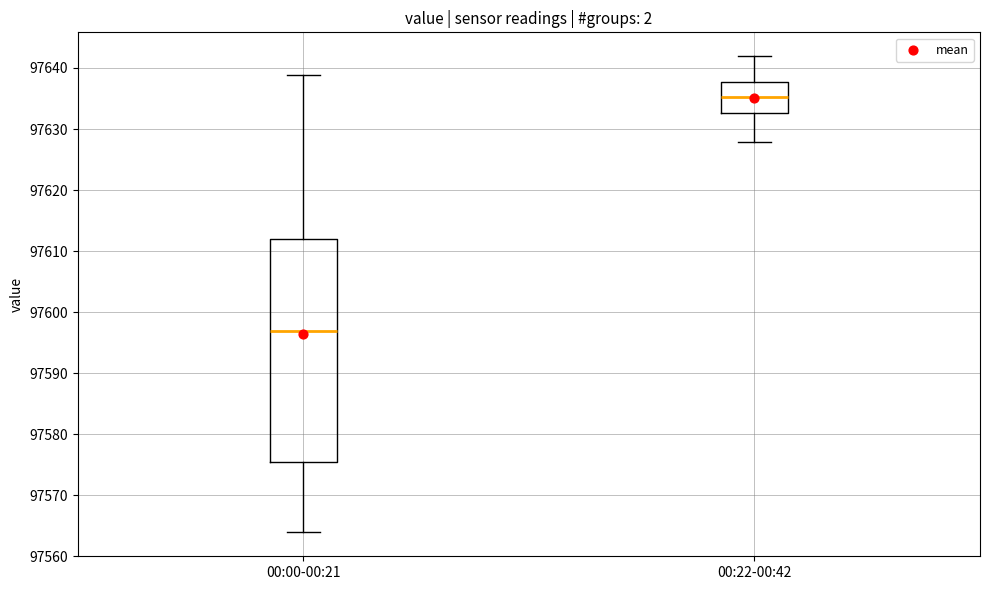

Which box is the tallest, from its lower edge to its upper edge?

00:00-00:21